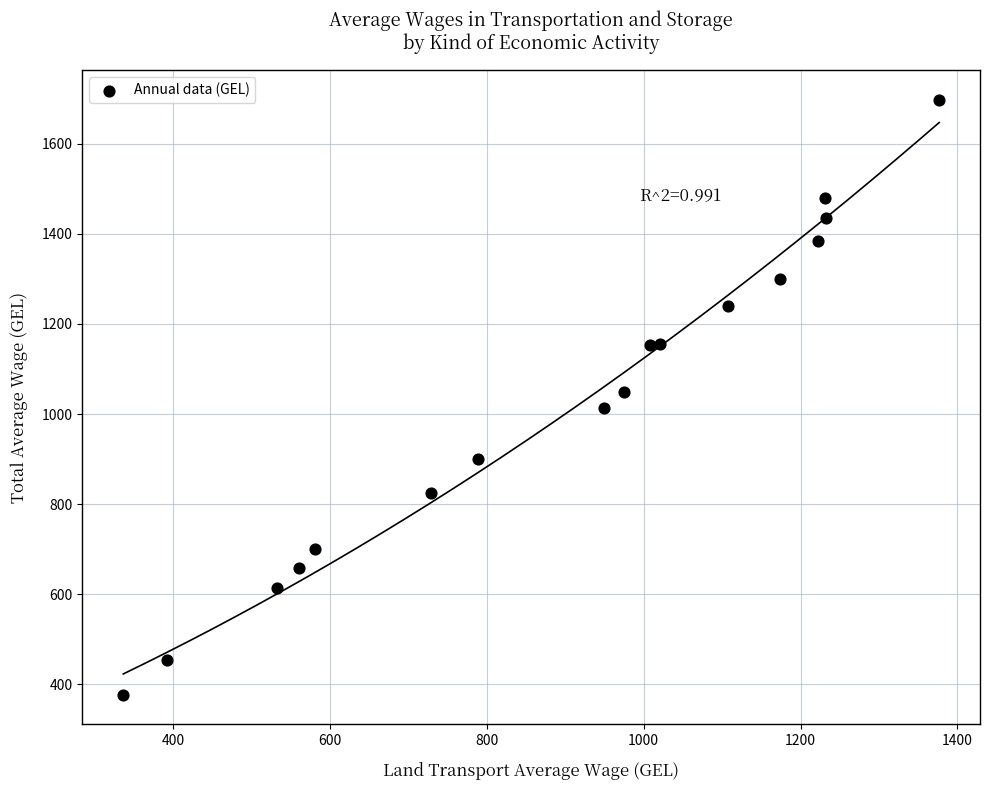

What is the range of X values (max minus min)?

1040.1